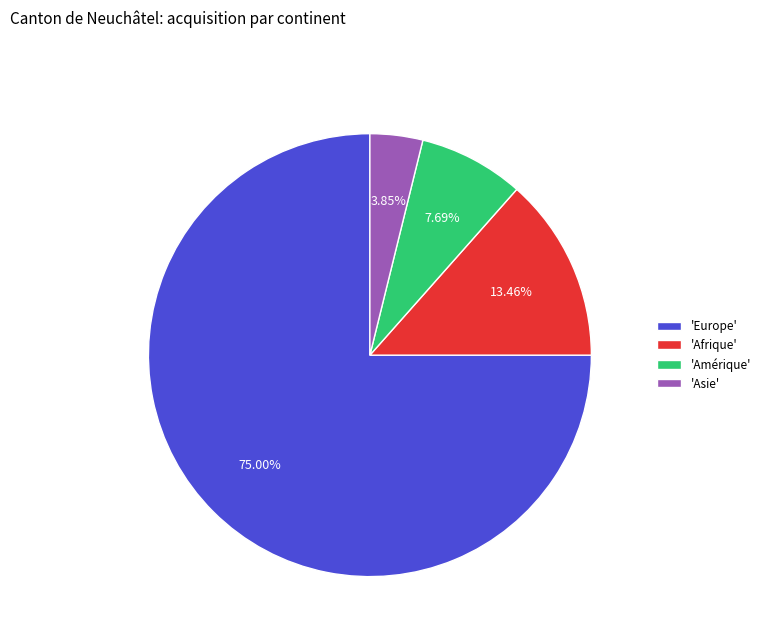

Is there any slice that represents more than half of the pie?

Yes